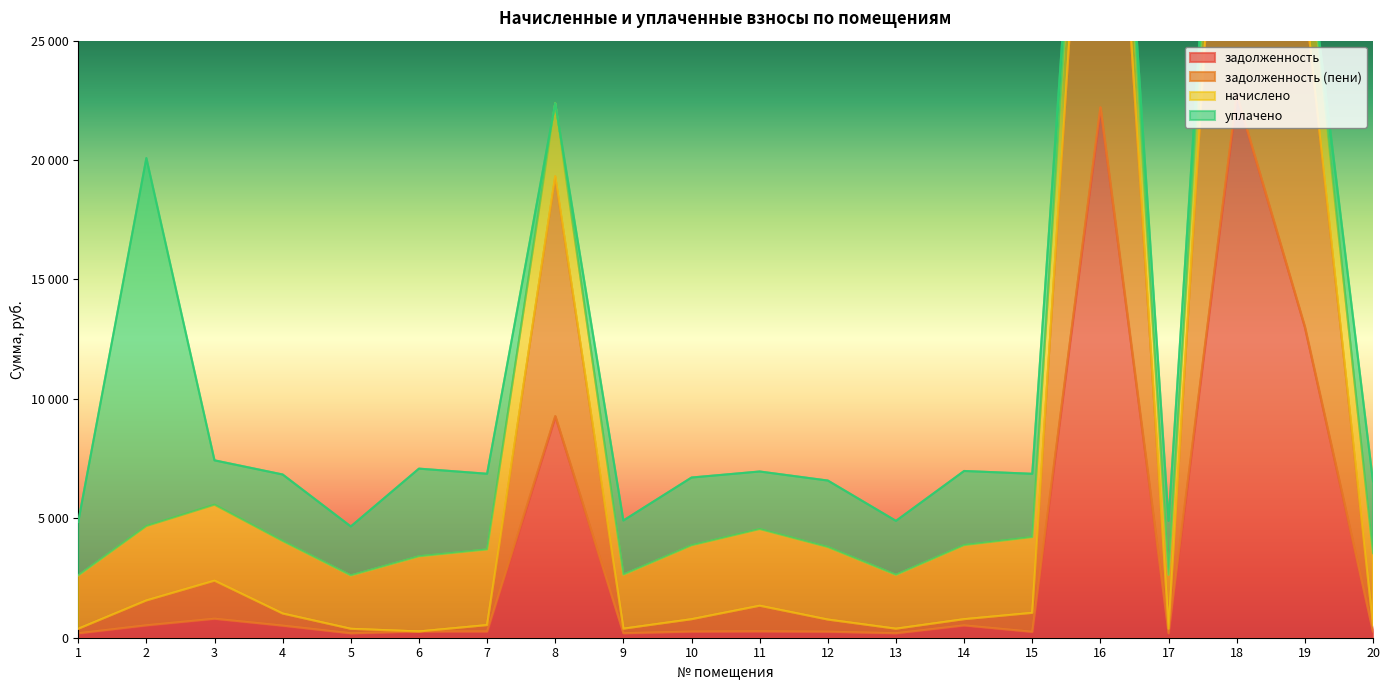

At which label does задолженность first exceed 264?

2